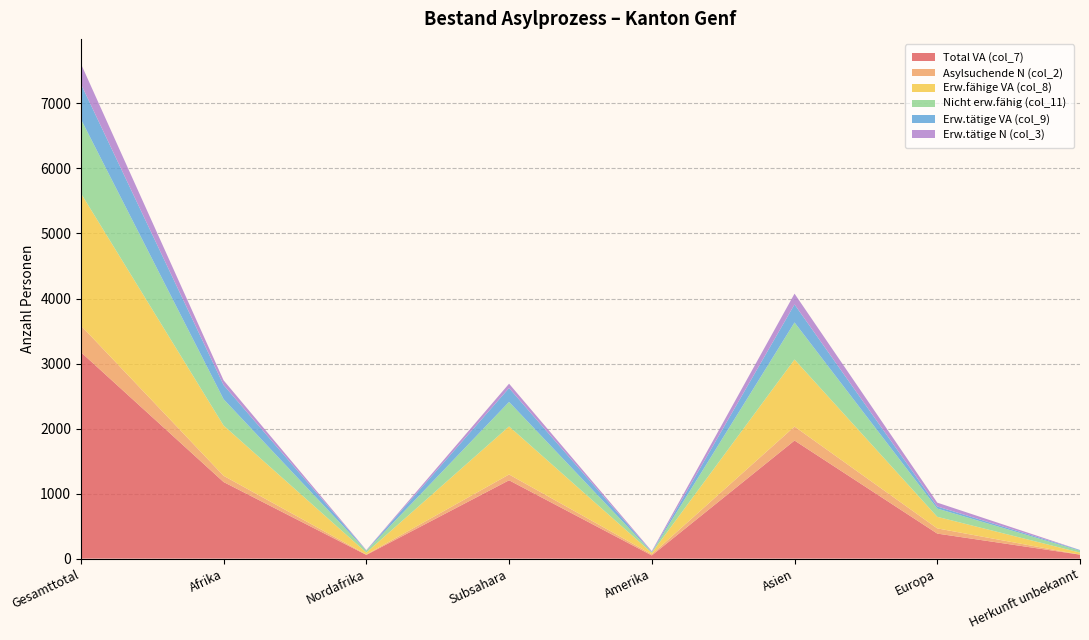

Reading left to right, what are all the values shown in this chart?

Total VA (col_7): 3175	1178	57	1205	49	1816	385	61
Asylsuchende N (col_2): 410	96	7	89	18	215	80	1
Erw.fähige VA (col_8): 2034	773	29	739	21	1031	178	31
Nicht erw.fähig (col_11): 1141	405	28	377	10	570	127	29
Erw.tätige VA (col_9): 541	217	4	213	5	277	32	10
Erw.tätige N (col_3): 311	73	6	67	12	166	59	1